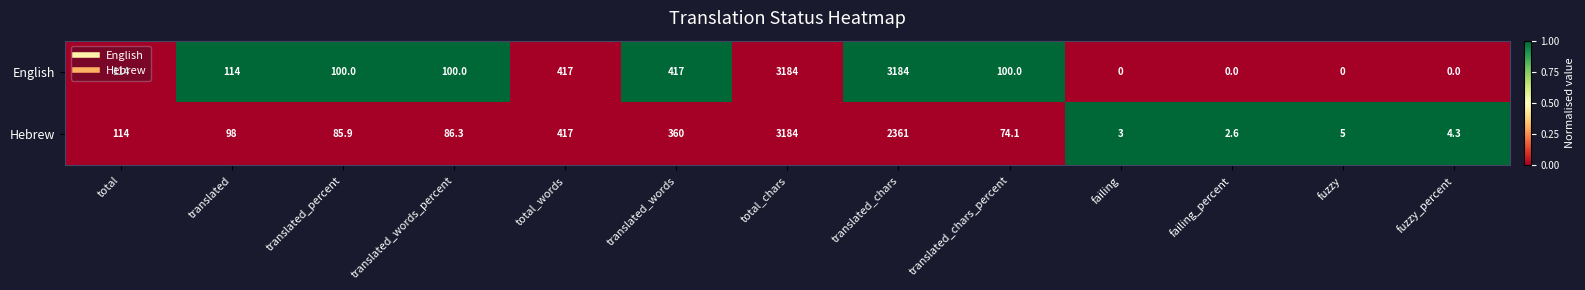

Where does the Hebrew series first go above 86?

total